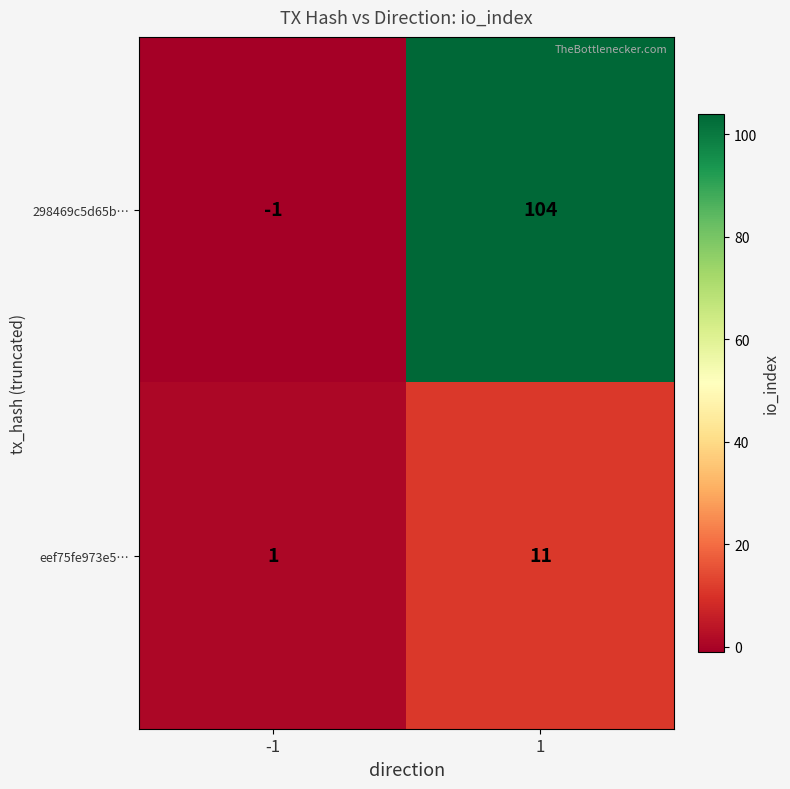

What is the difference between the maximum and minimum values in the 298469c5d65b… series?

105